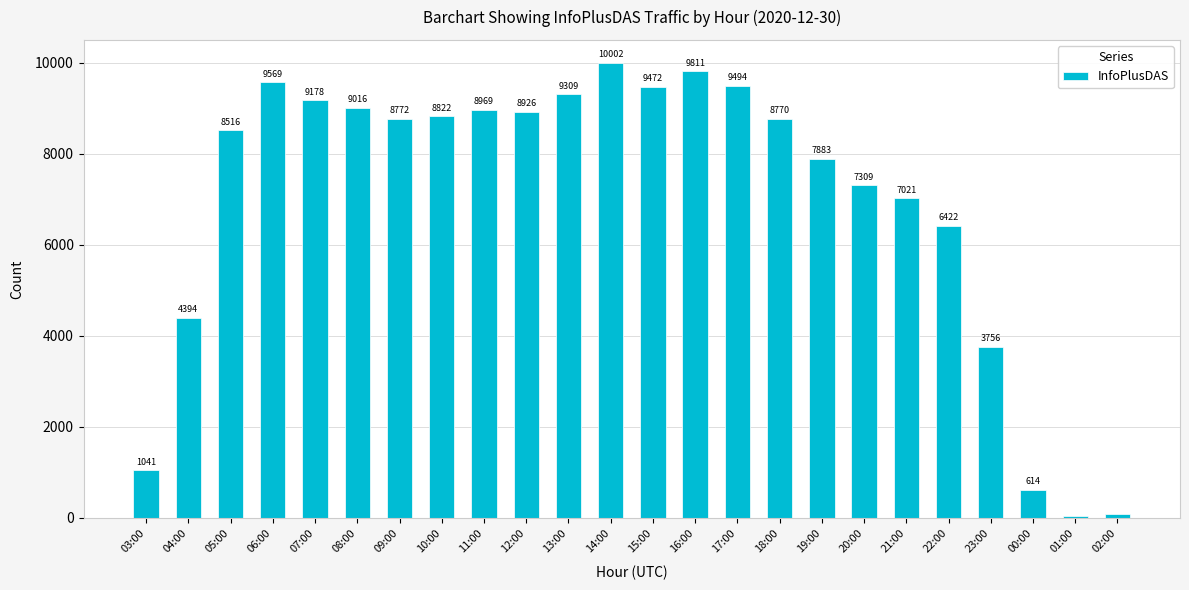

Which has a higher value, 00:00 or 17:00?

17:00